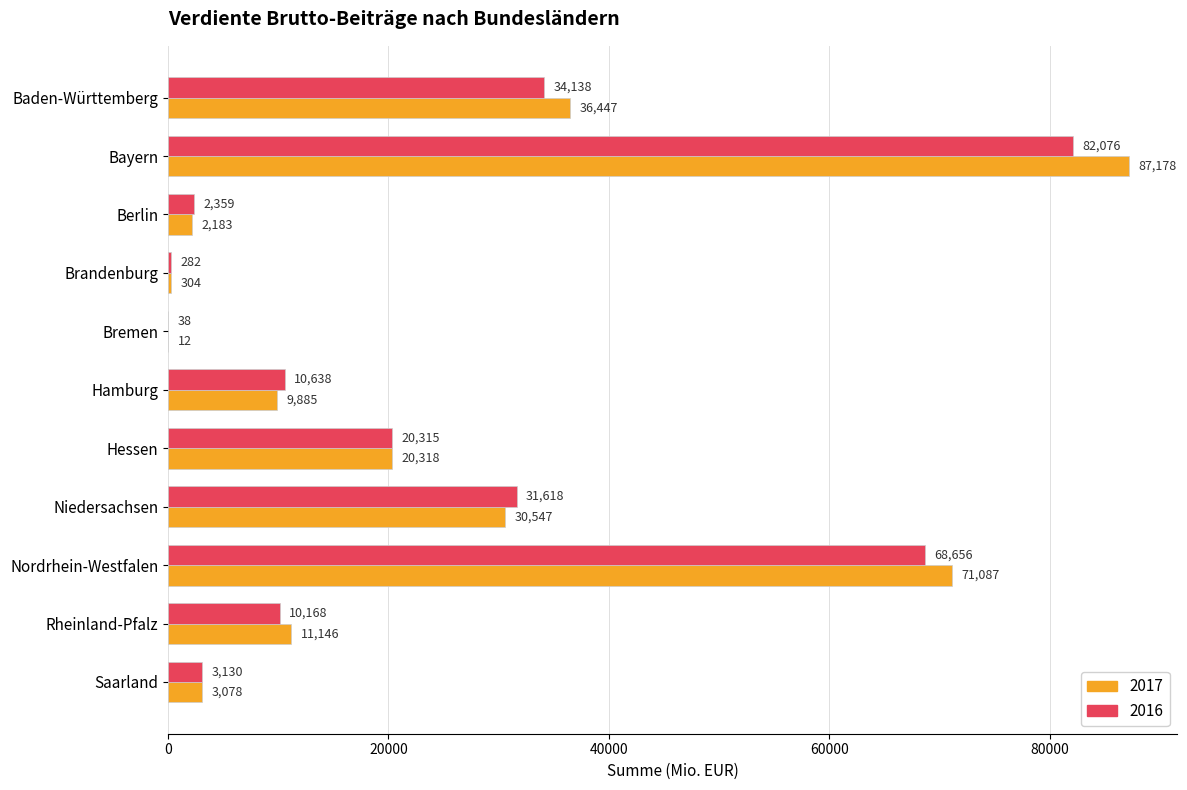

True or false: 2016 has a value of 10168 at Rheinland-Pfalz.

True